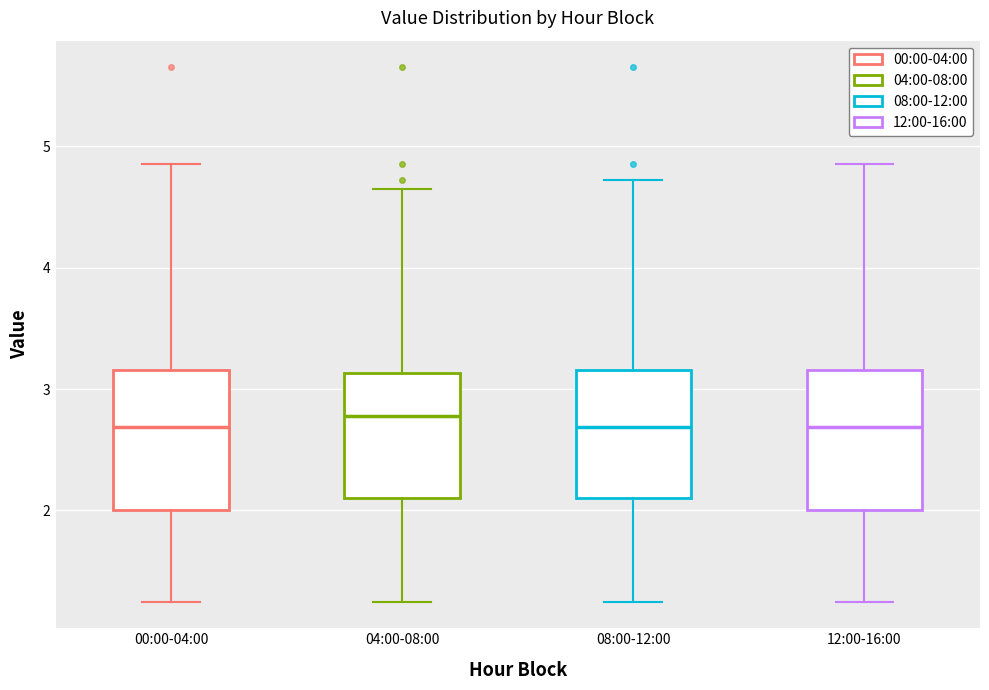

Reading left to right, transcribe this box plot: for each box, give where its median line is, the range the box spans, and where its two whiskers end, as read against the y-axis. The values are not printed on the chart, so give them approximately, as read against the axis.

00:00-04:00: median 2.7, box 2.0 to 3.2, whiskers 1.3 to 4.9
04:00-08:00: median 2.8, box 2.1 to 3.1, whiskers 1.3 to 4.7
08:00-12:00: median 2.7, box 2.1 to 3.2, whiskers 1.3 to 4.7
12:00-16:00: median 2.7, box 2.0 to 3.2, whiskers 1.3 to 4.9